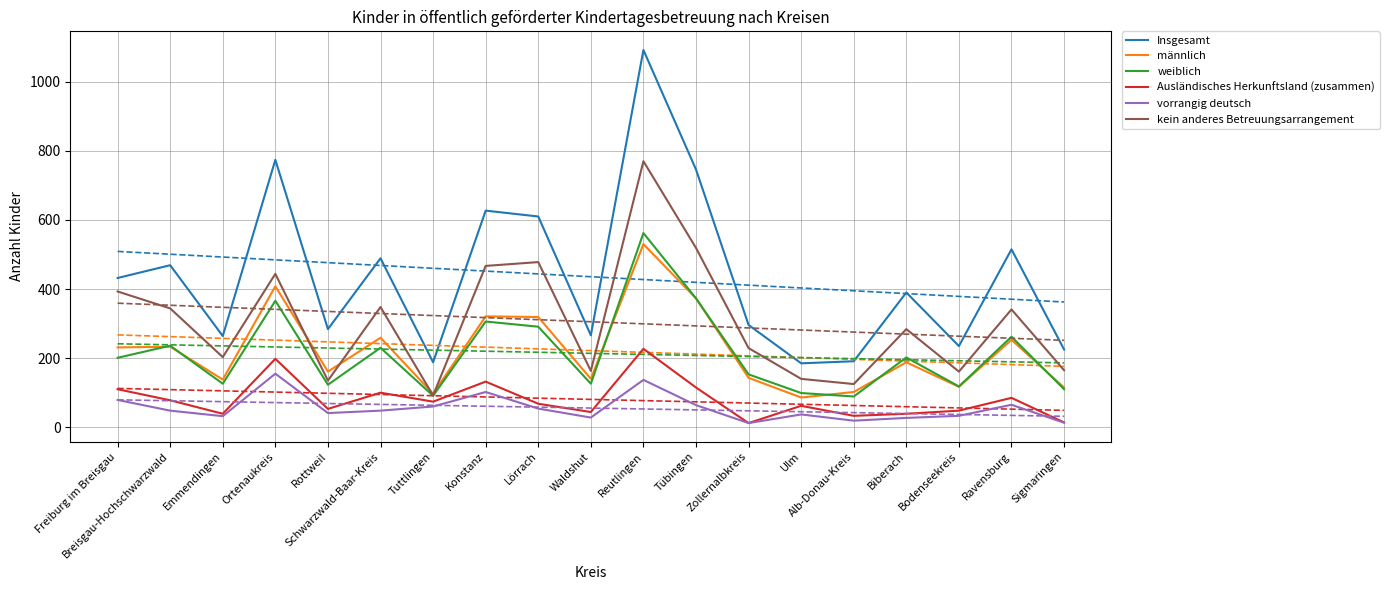

Which series has the largest total across all categories?

Insgesamt